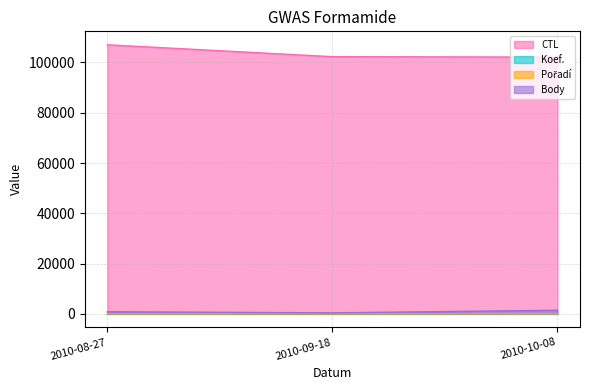

Reading left to right, list all the values displayed in this chart.

CTL: 107031	102305	102133
Koef.: 1	4	6
Pořadí: 2	6	35
Body: 841	404	1429